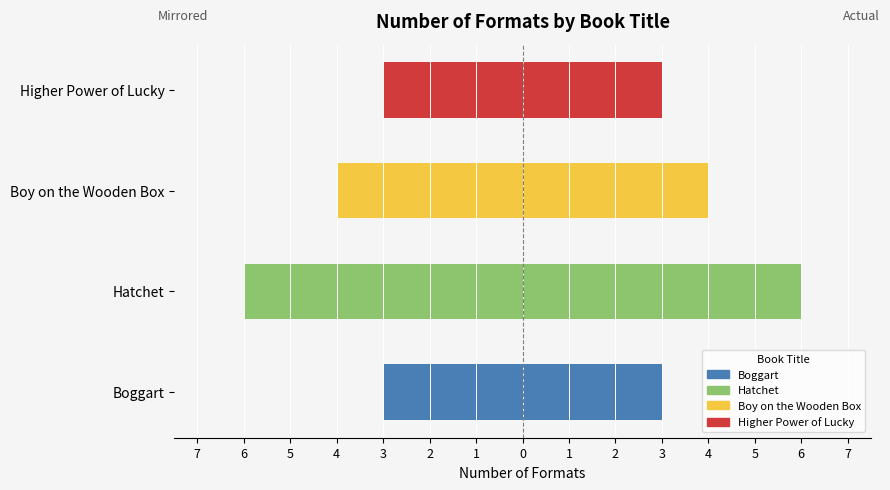

Does the chart contain stacked bars?

No